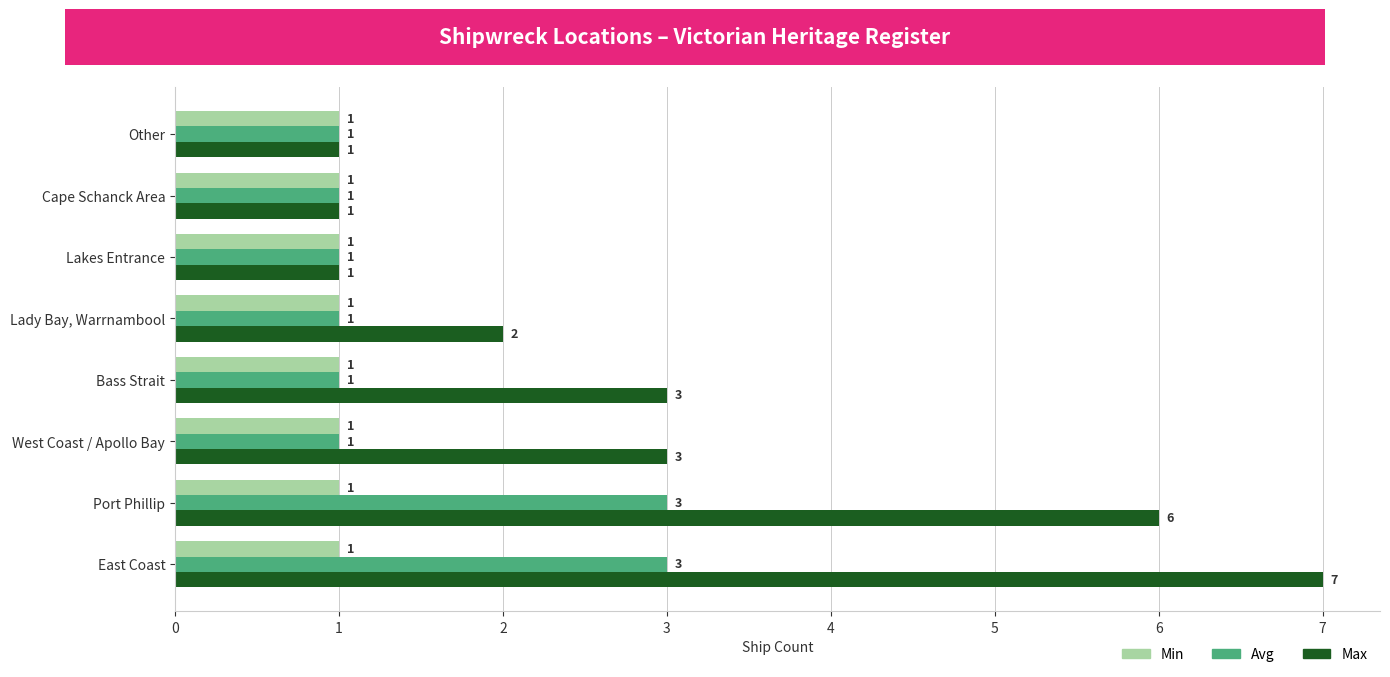

The Min series shows 1 at Lakes Entrance. True or false?

True